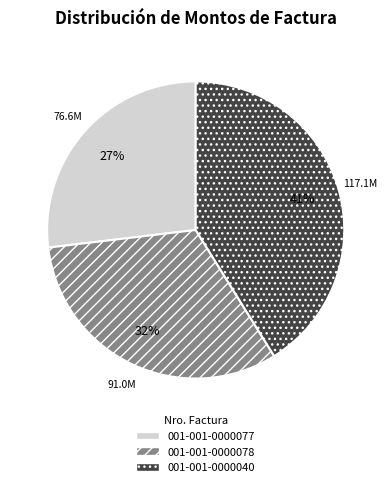

Combined, do 001-001-0000040 and 001-001-0000078 account for over 50%?

Yes